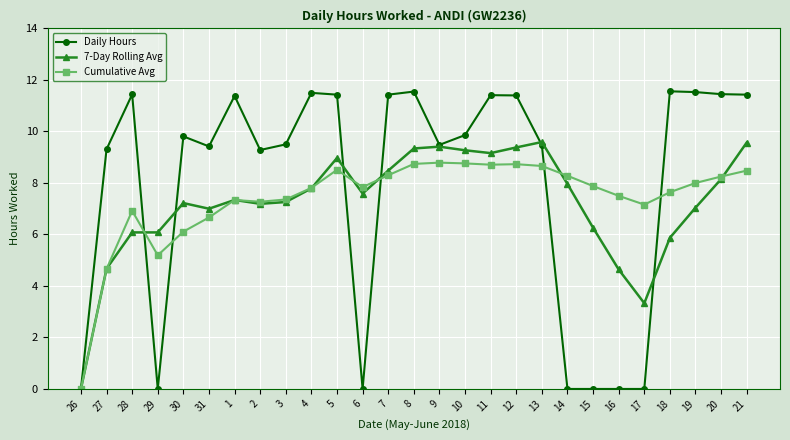

At which category does Cumulative Avg reach its first local valley?

29